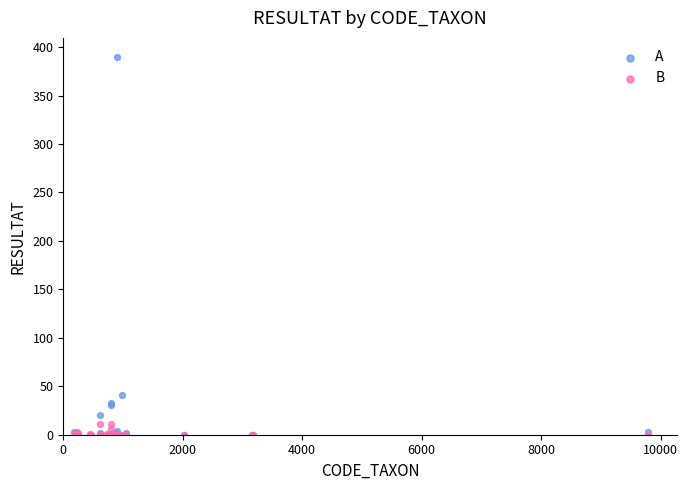

Which series has the widest spread of Y values?

A